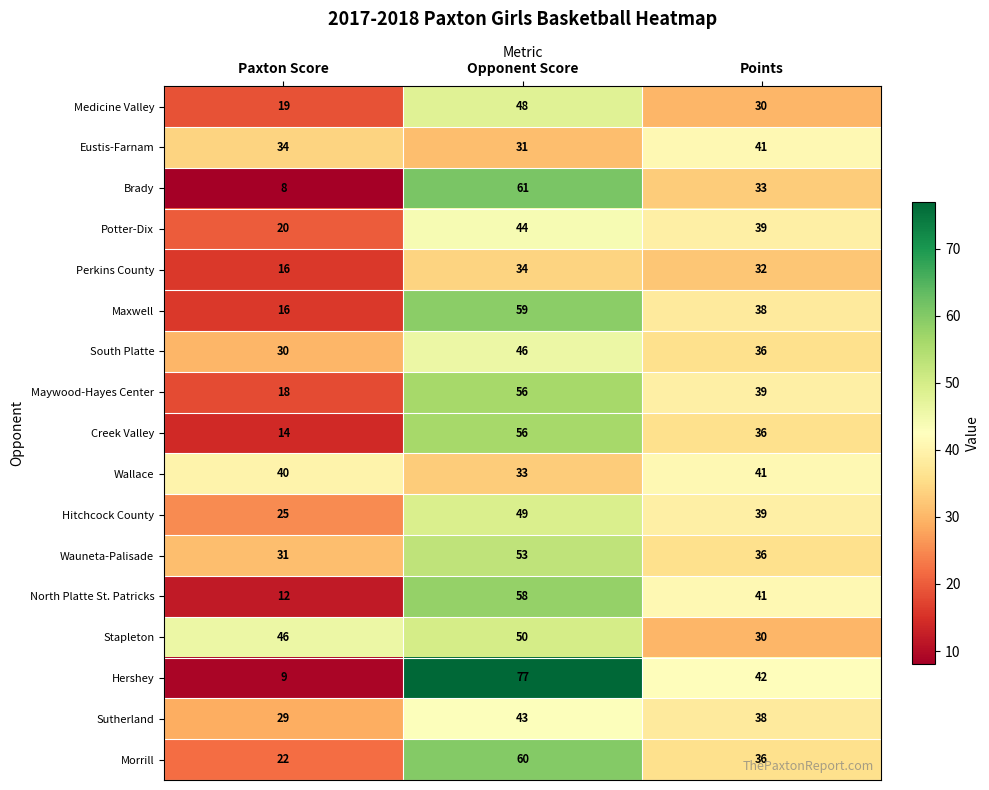

How many series are shown in this chart?

17